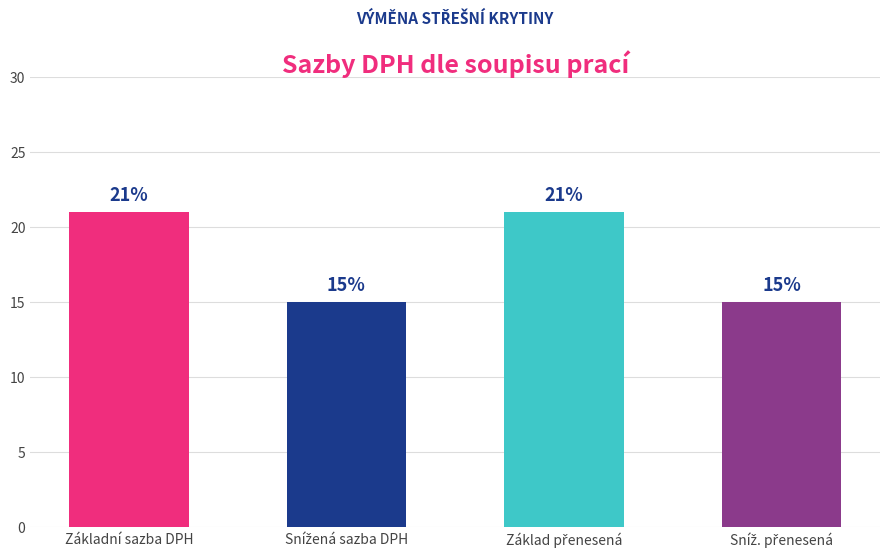

What position from the right is Základní sazba DPH?

4